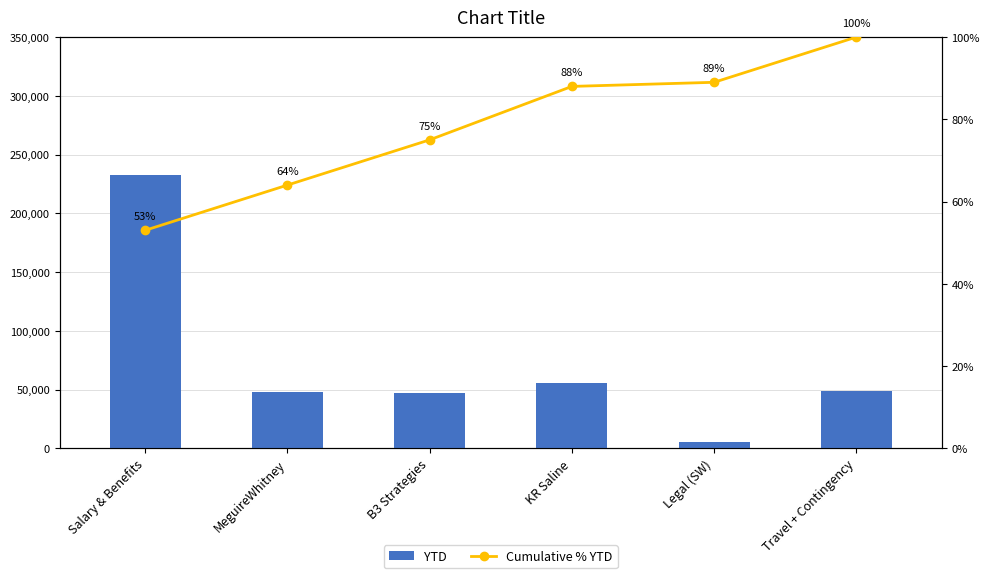

Which series has the largest range (max minus min)?

YTD